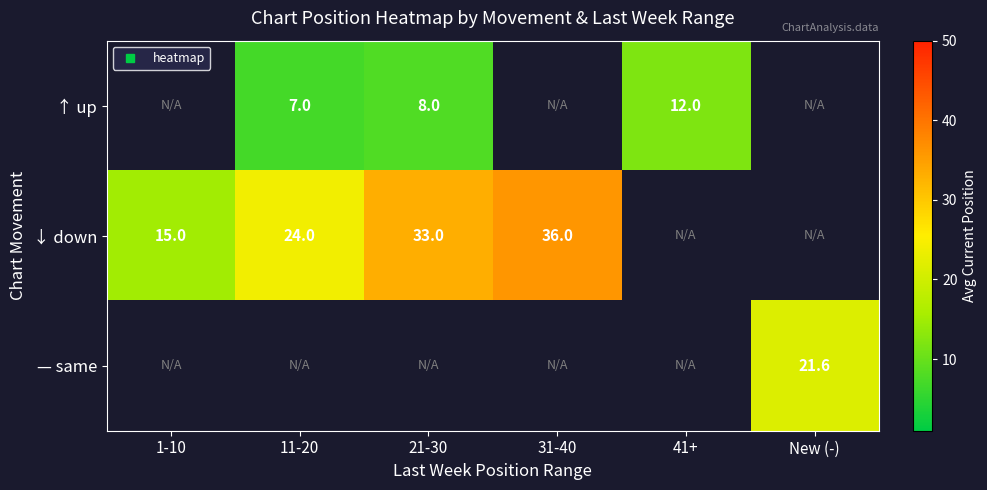

Is it true that ↑ up equals 7.0 at 11-20?

True